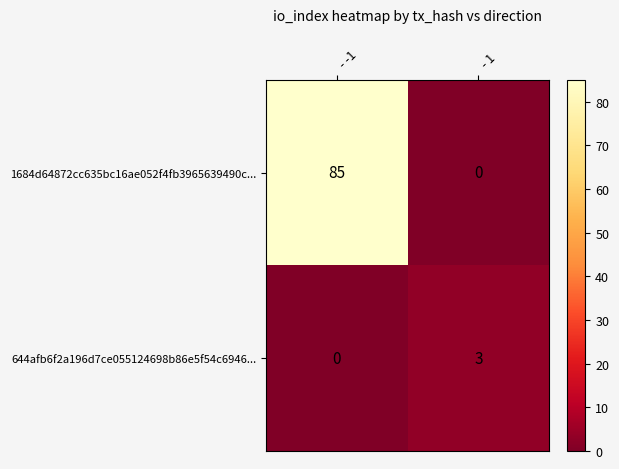

Where is 644afb6f2a196d7ce055124698b86e5f54c6946... nearest to the value 1?

- -1